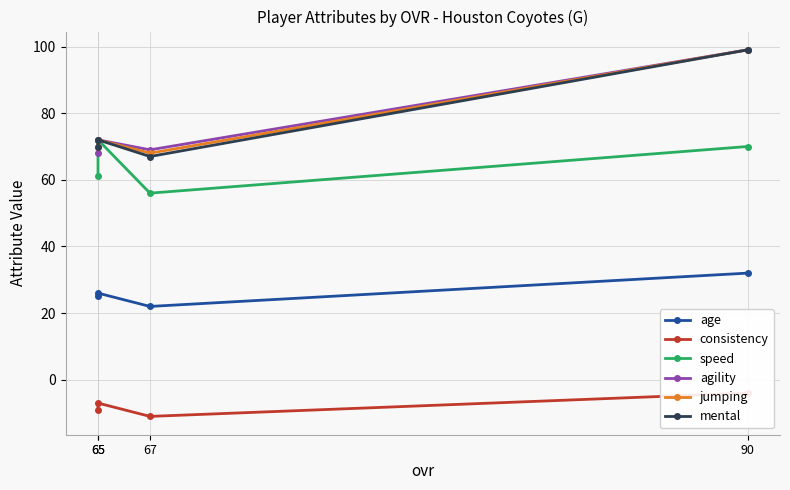

Between 65 and 90, which series saw the biggest shift?

agility